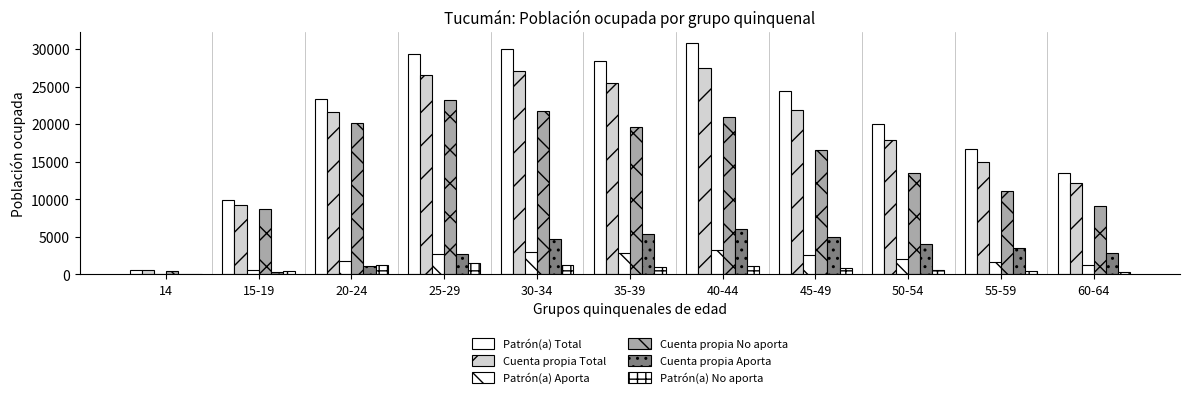

What is the lowest value of the Patrón(a) No aporta series?

10